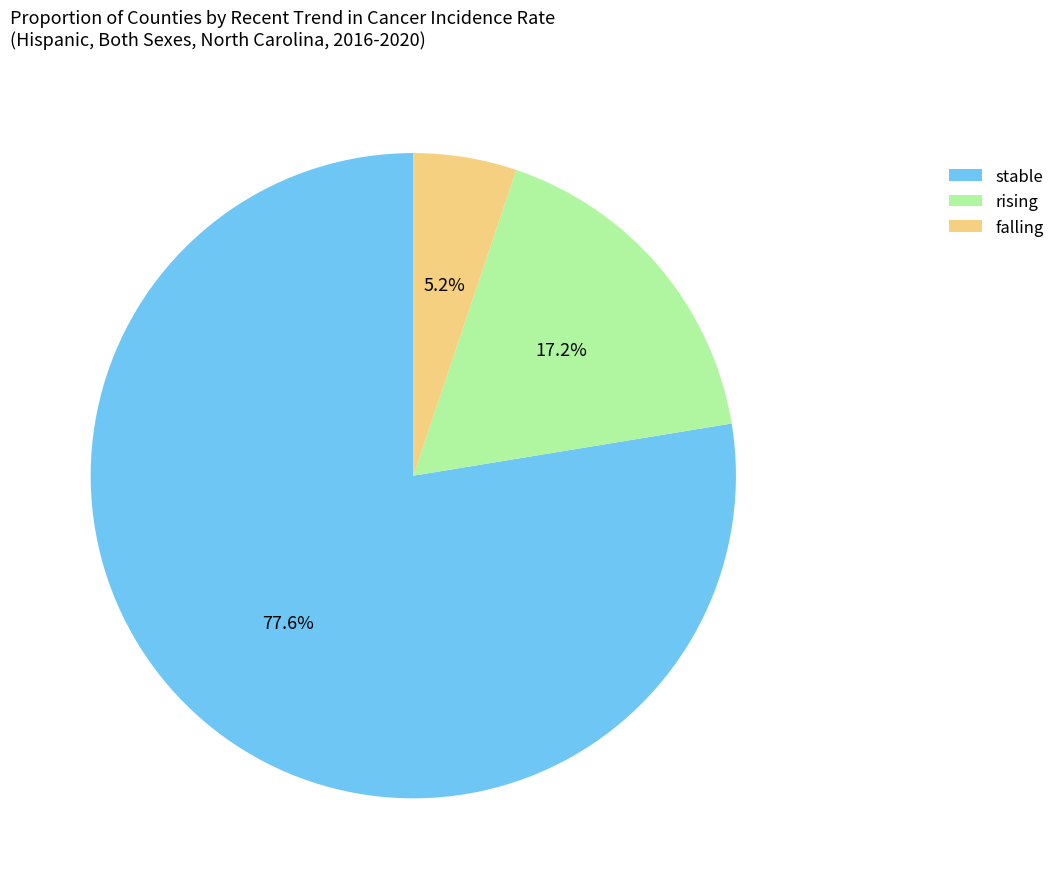

To the nearest percent, what is the combined percentage of stable and falling?

83%